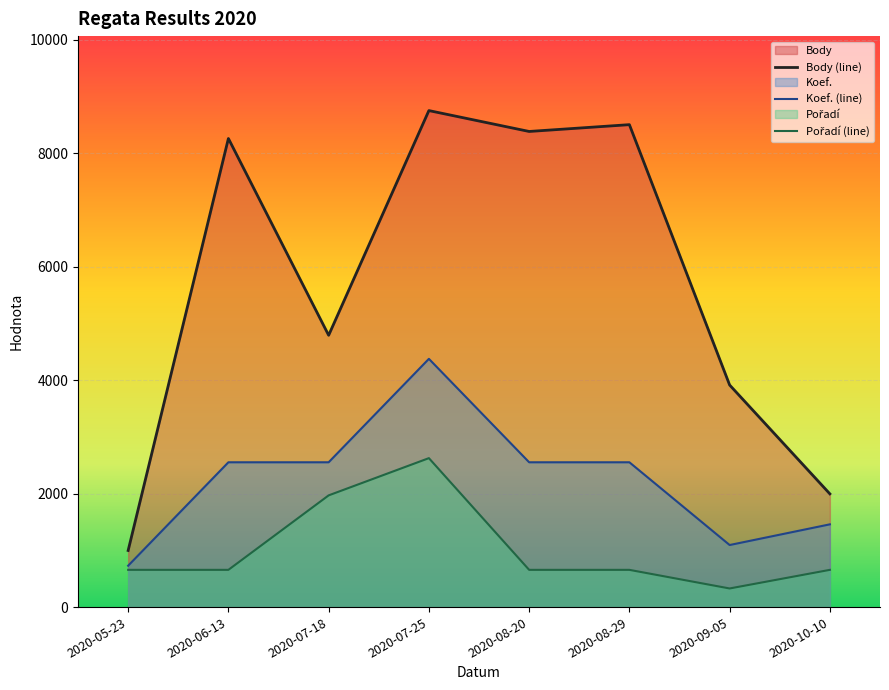

Is the value of Body at 2020-05-23 greater than the value of Pořadí at 2020-08-20?

Yes